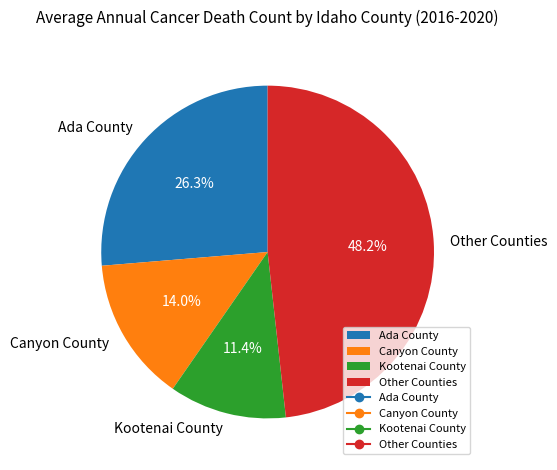

What percentage is the Kootenai County slice, to the nearest percent?

11%